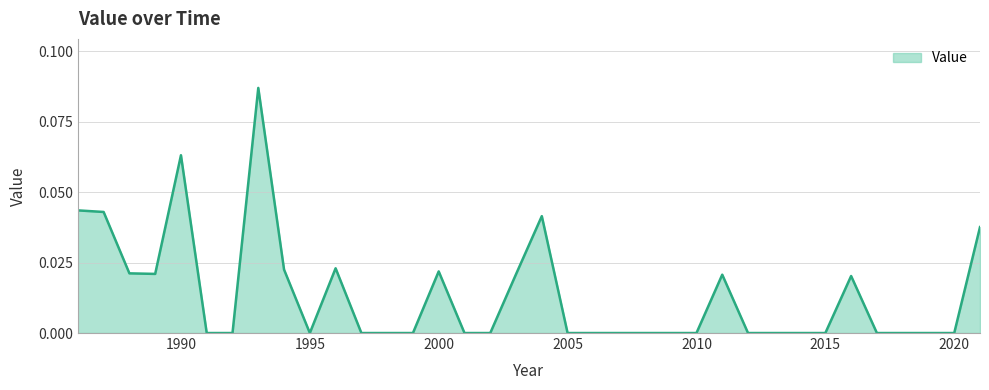

What is the greatest value displayed?

0.1